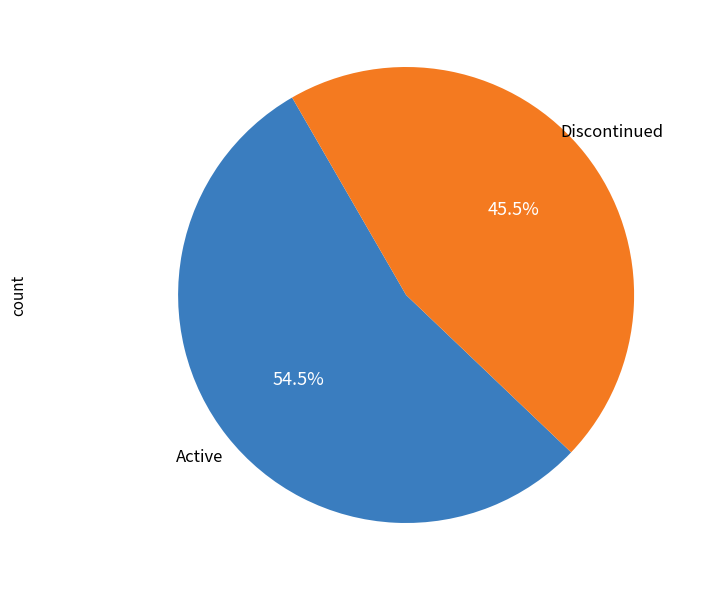

Count the number of slices in the pie.

2